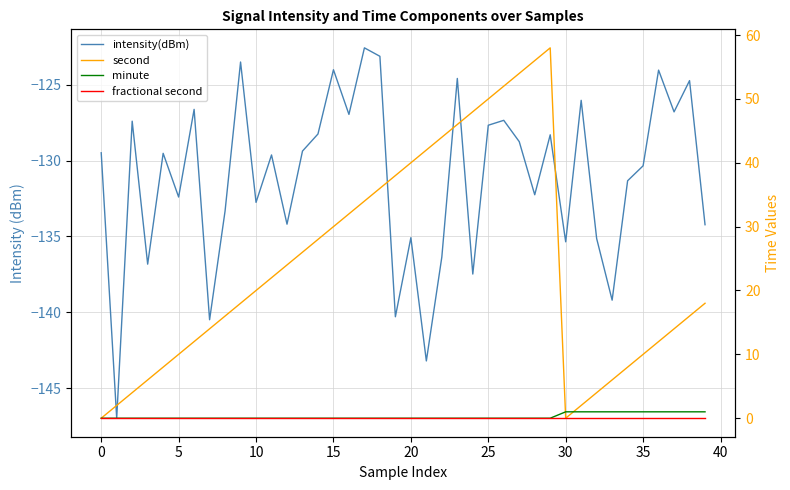

Between 12 and 26, which is larger?

26